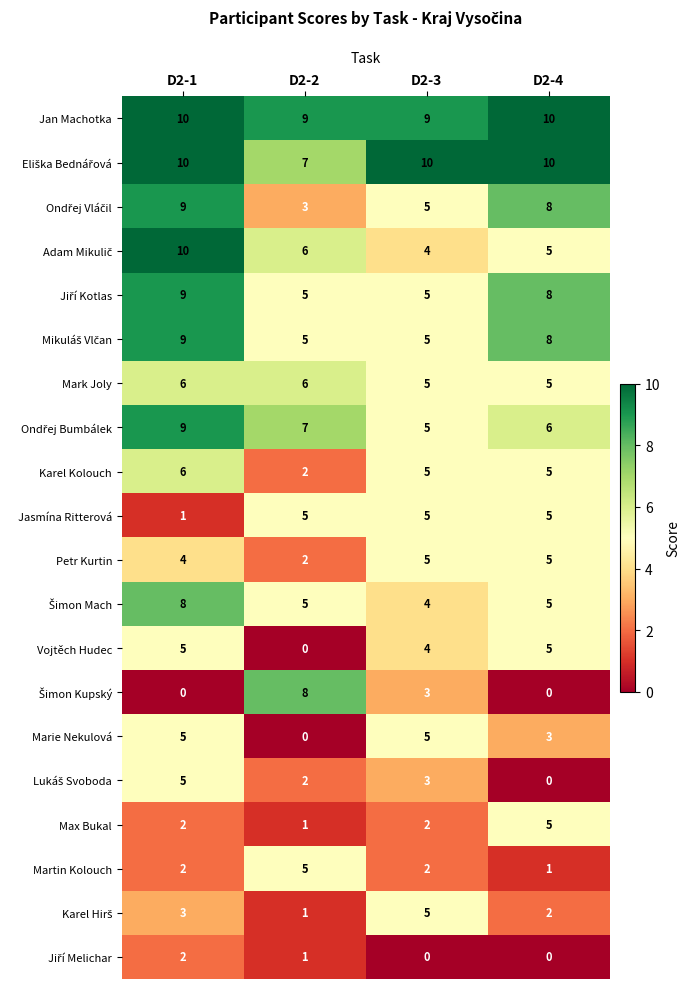

What is the difference between the maximum and minimum values in the Martin Kolouch series?

4